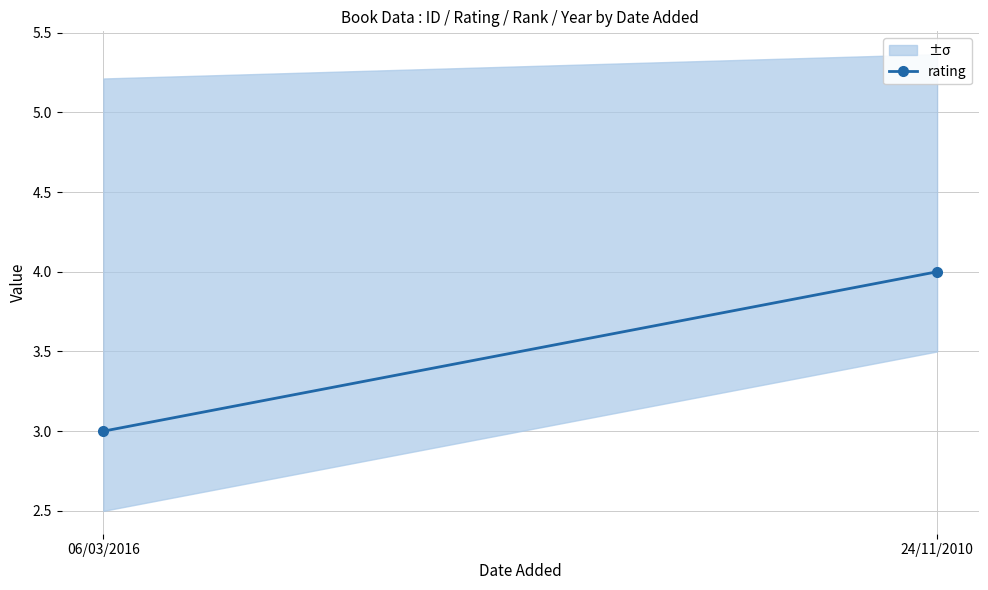

What is the sum of the values at 06/03/2016 and 24/11/2010?

7